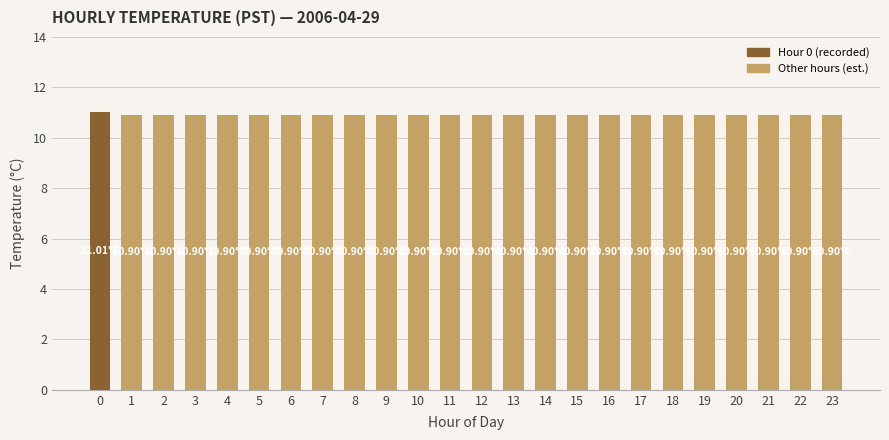

What is the ratio of the value at 5 to the value at 2?

1.0